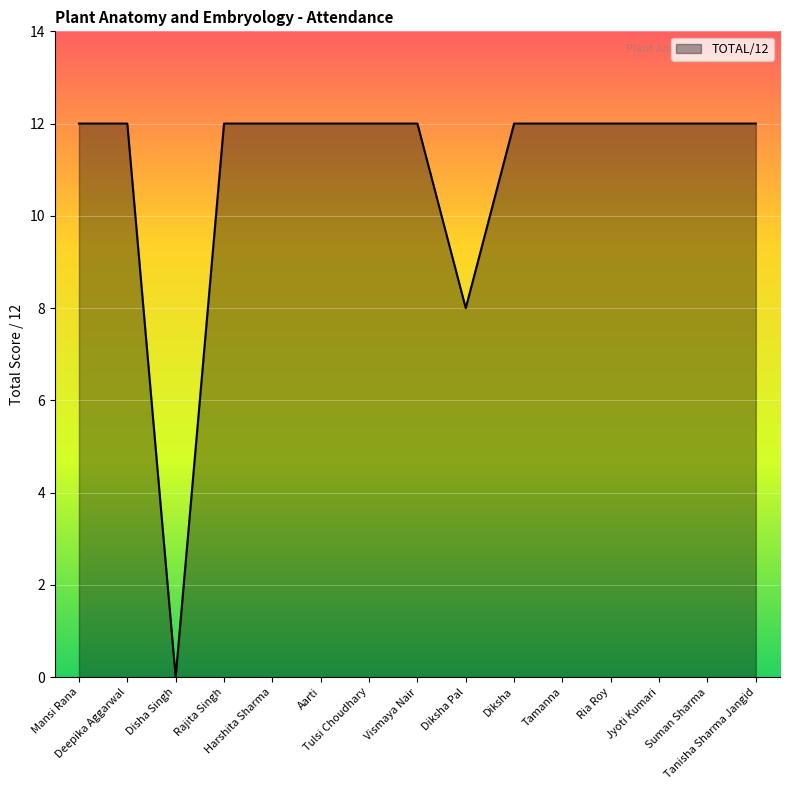

What is the average value?

11